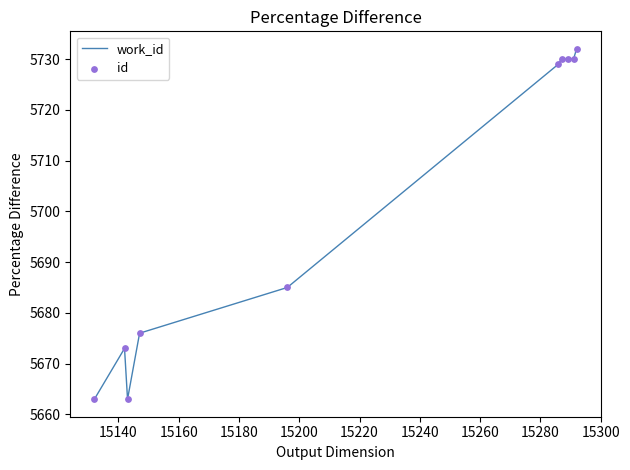

What is the smallest value displayed?

5663